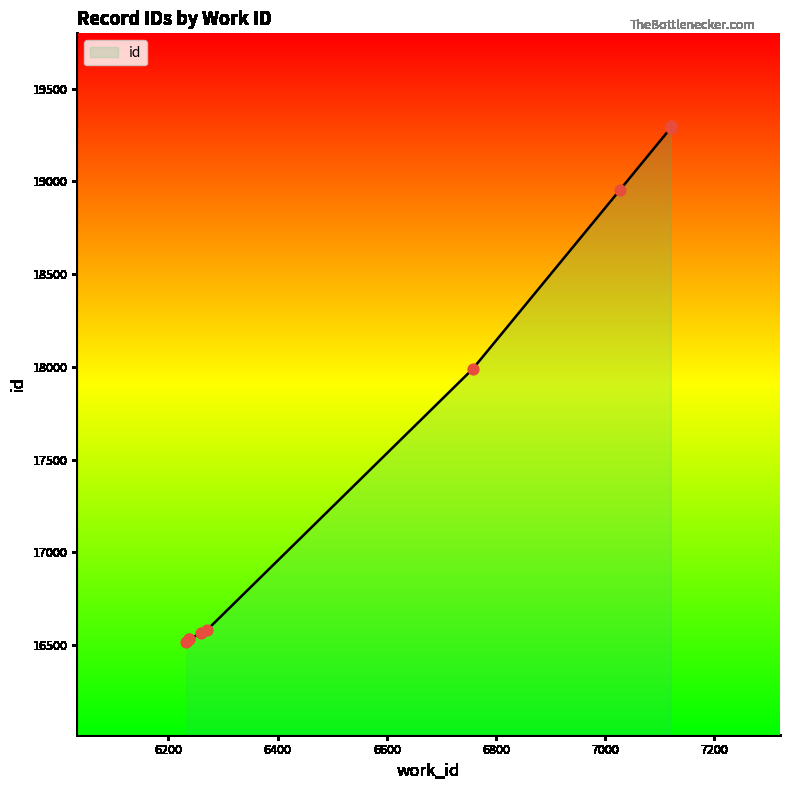

Approximately how many times larger is the value at 6270 compared to 7027?

0.9